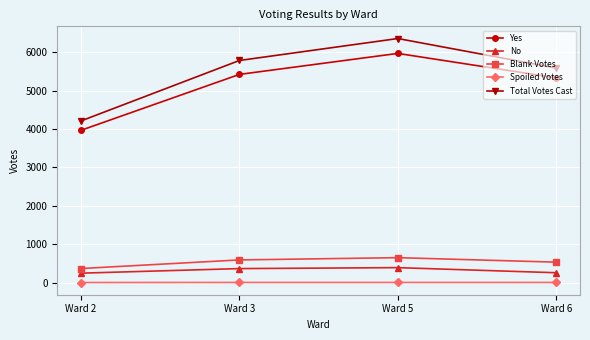

At which category does the chart reach its peak across all series?

Ward 5